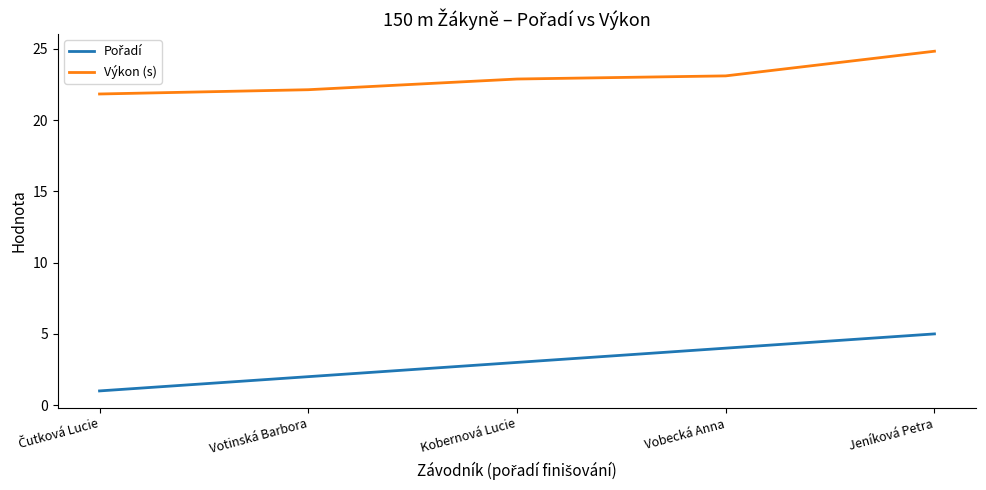

Is it true that Výkon (s) equals 5.9 at Vobecká Anna?

False